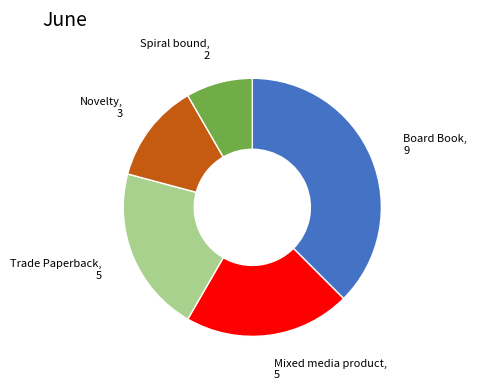

Is there any slice that represents more than half of the pie?

No